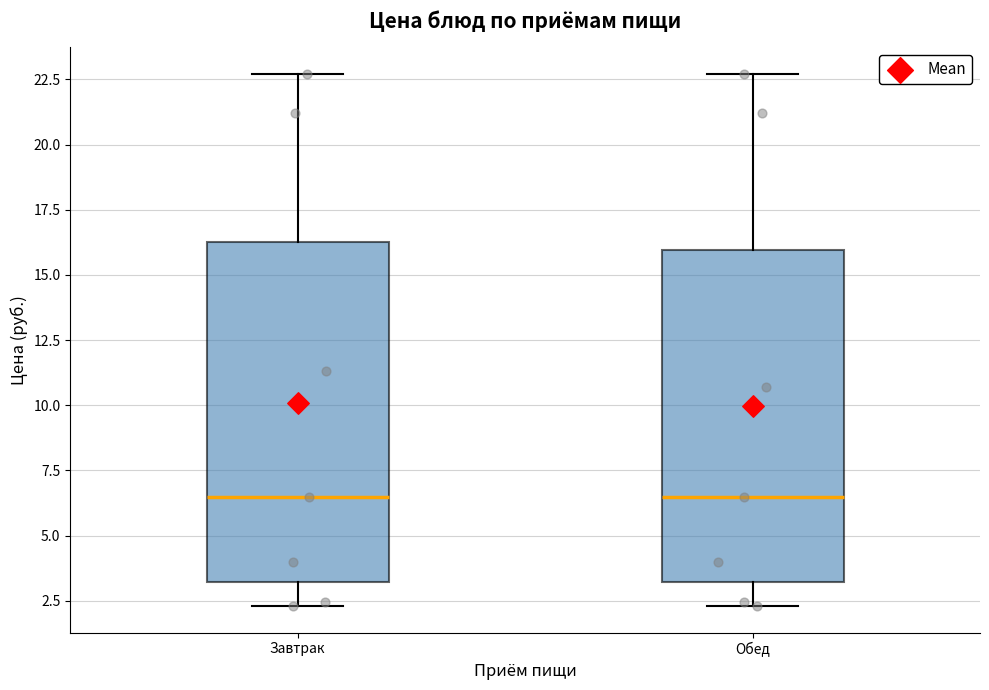

Where is the upper edge of the box for Завтрак on the y-axis? The values are not printed on the chart, so give them approximately, as read against the axis.

16.5